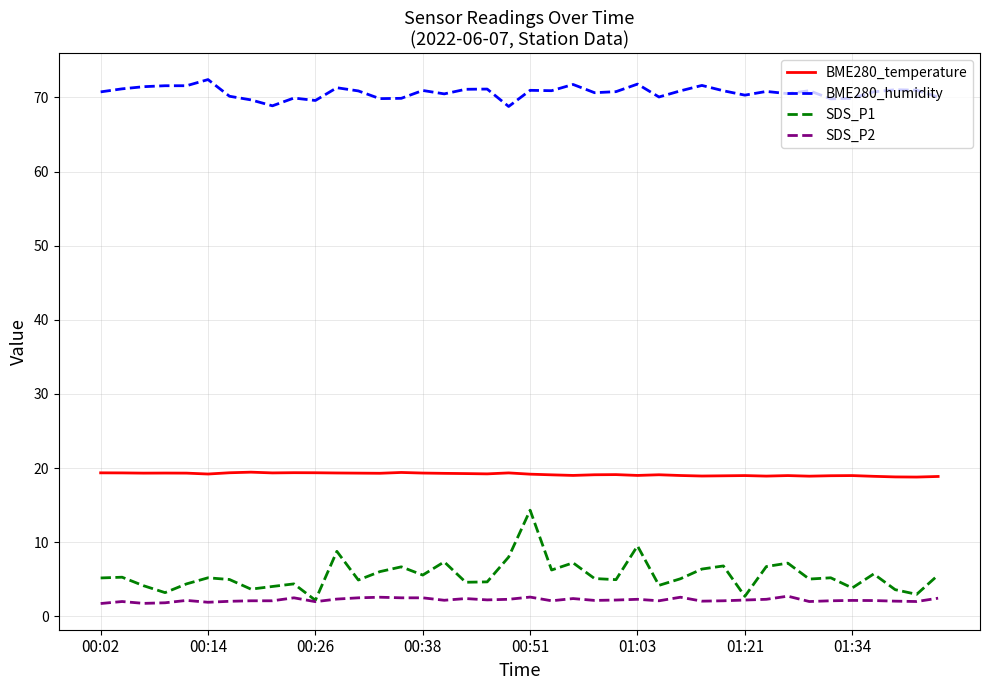

Which series has the widest spread of values?

SDS_P1